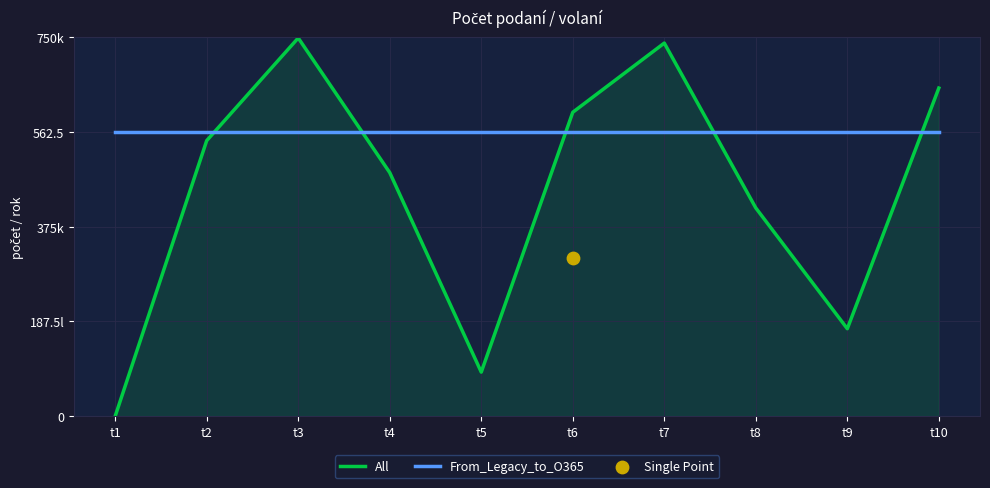

Which series has the widest spread of Y values?

All